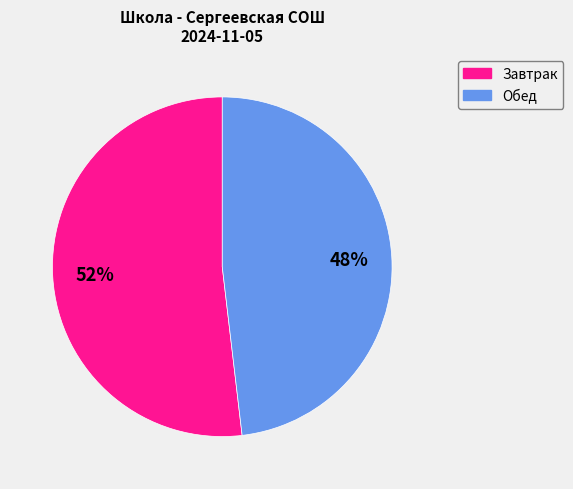

To the nearest percent, what is the difference between the largest and smallest slice percentages?

4%